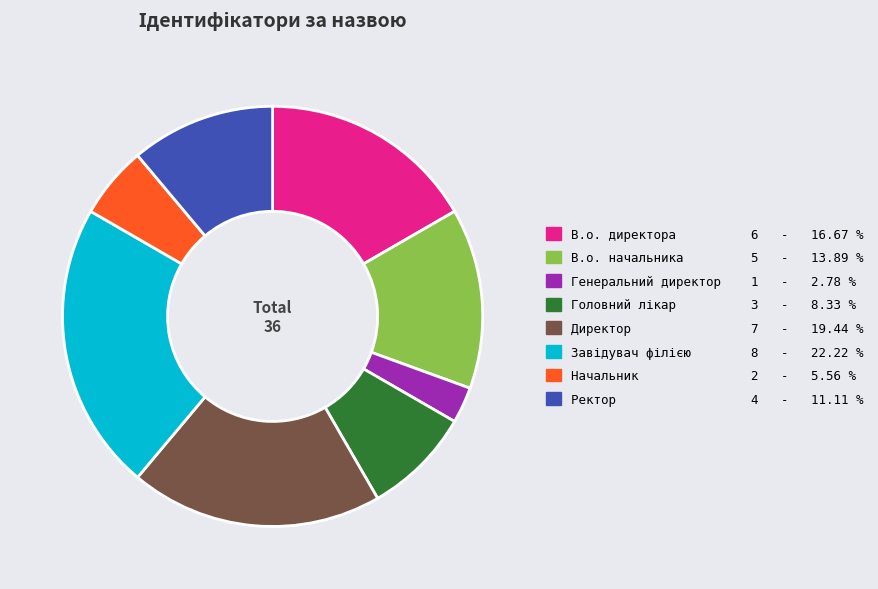

Is there any slice that represents more than half of the pie?

No